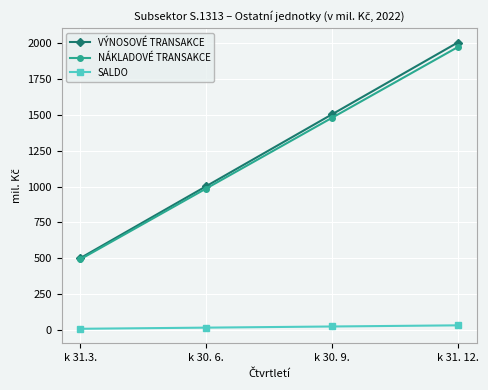

How many lines are shown in the chart?

3